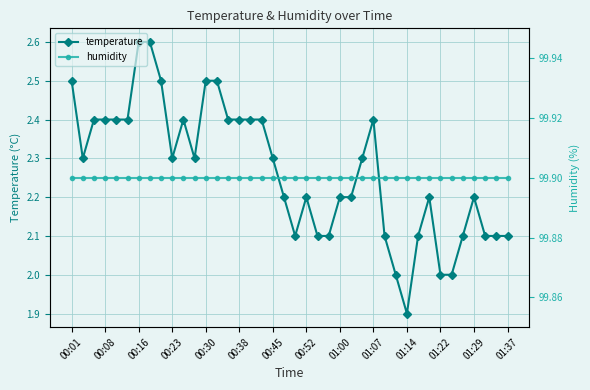

What is the average value of the humidity series?

99.9